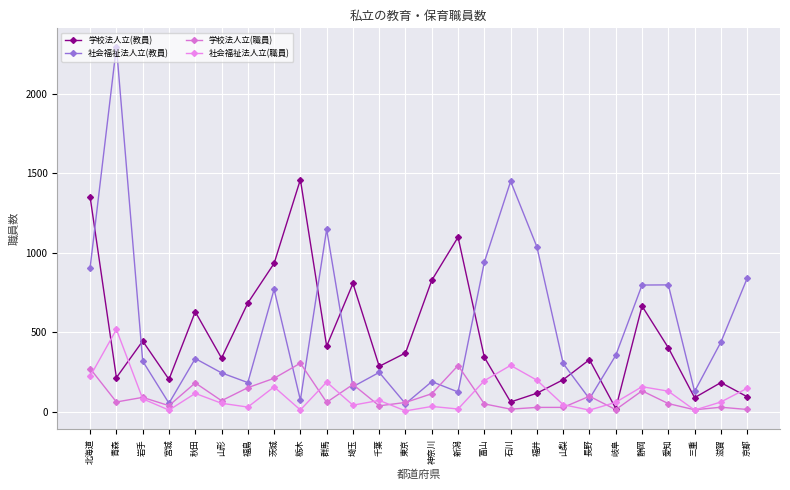

In 社会福祉法人立(教員), how many points are higher than both neighbors (excluding endpoints)?

8